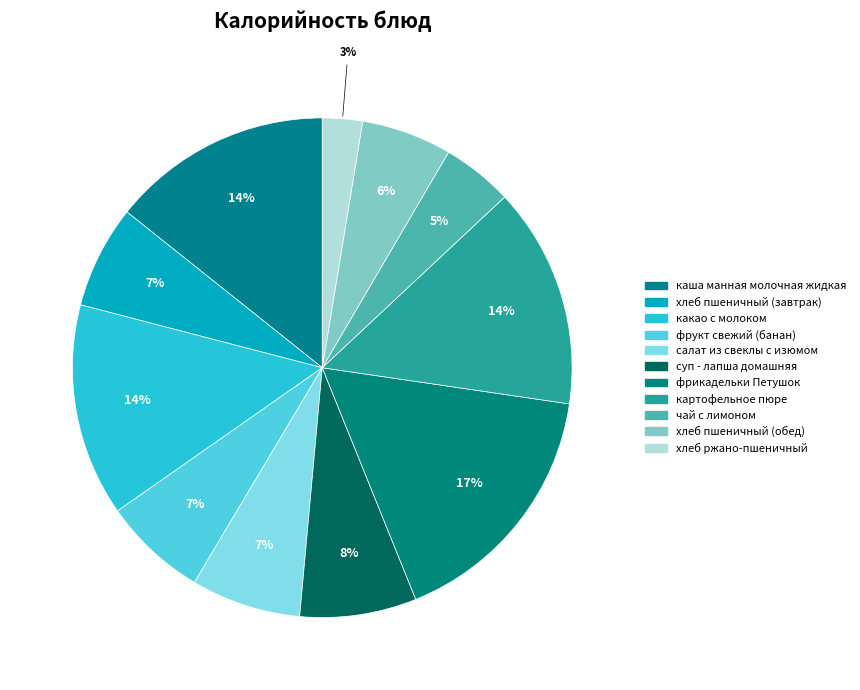

How many slices are in this pie chart?

11